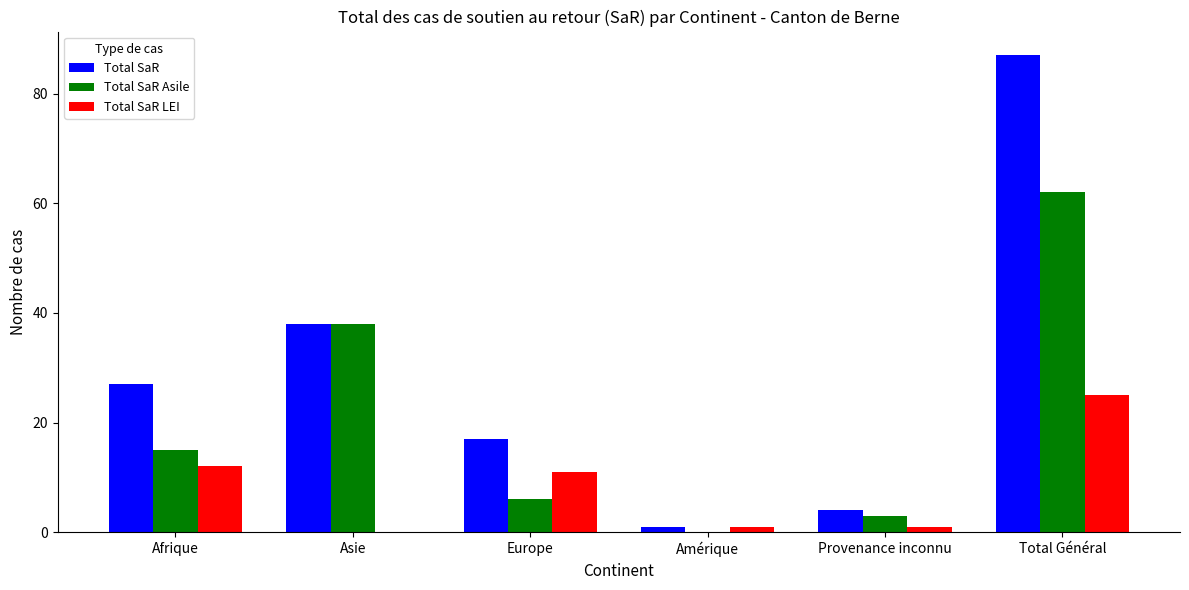

Is it true that Total SaR equals 4 at Provenance inconnu?

True